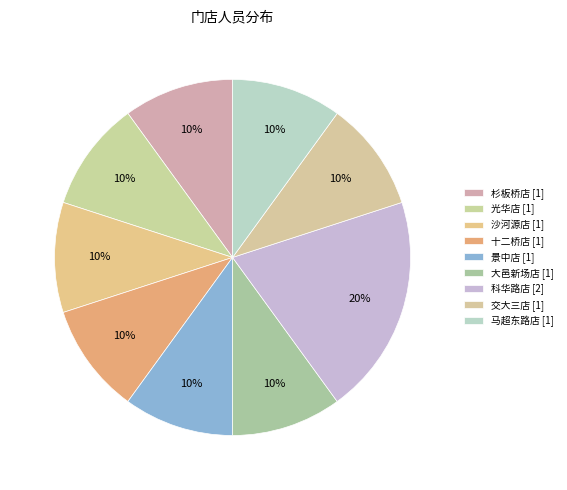

Does 科华路店 account for over 50% of the chart?

No